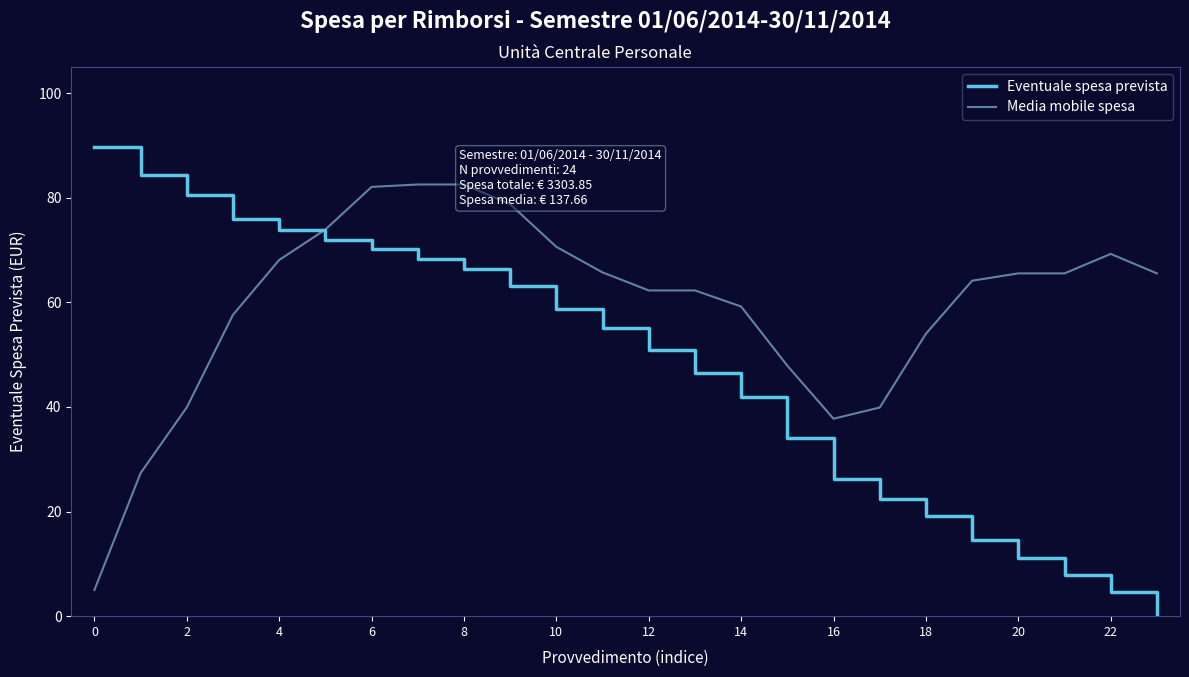

What is the highest value of the Eventuale spesa prevista series?

89.7